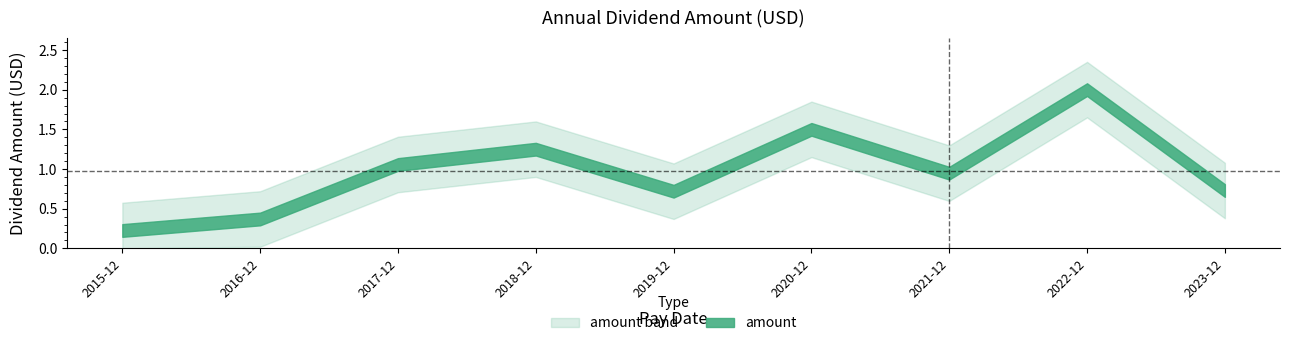

Where is the first local minimum?

2019-12-30